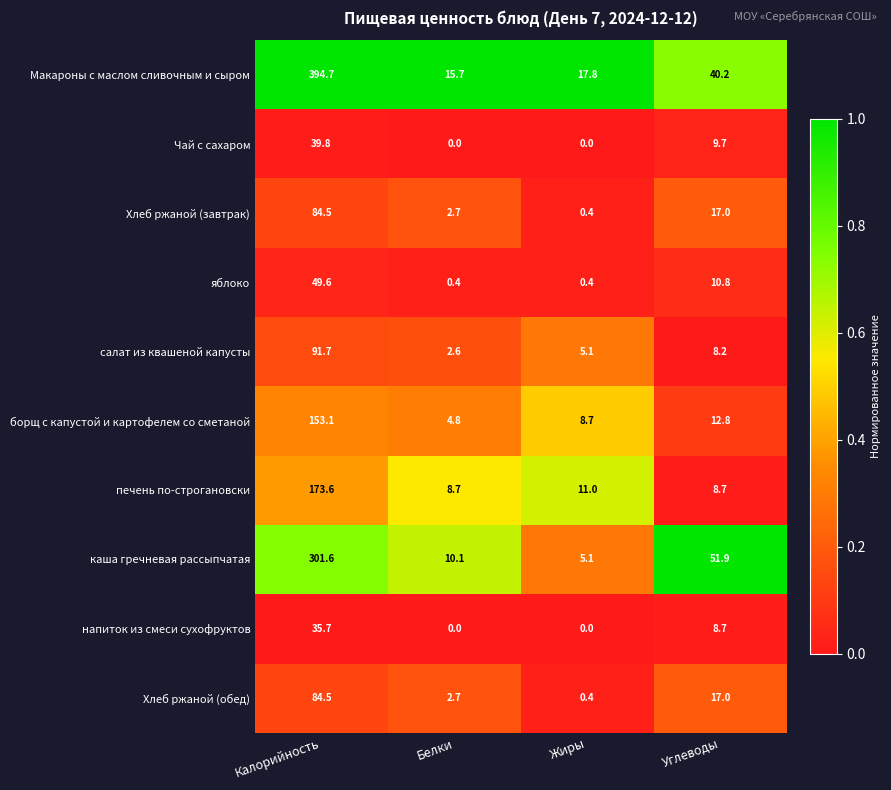

What is the difference between the second highest and minimum values in the печень по-строгановски series?

2.3